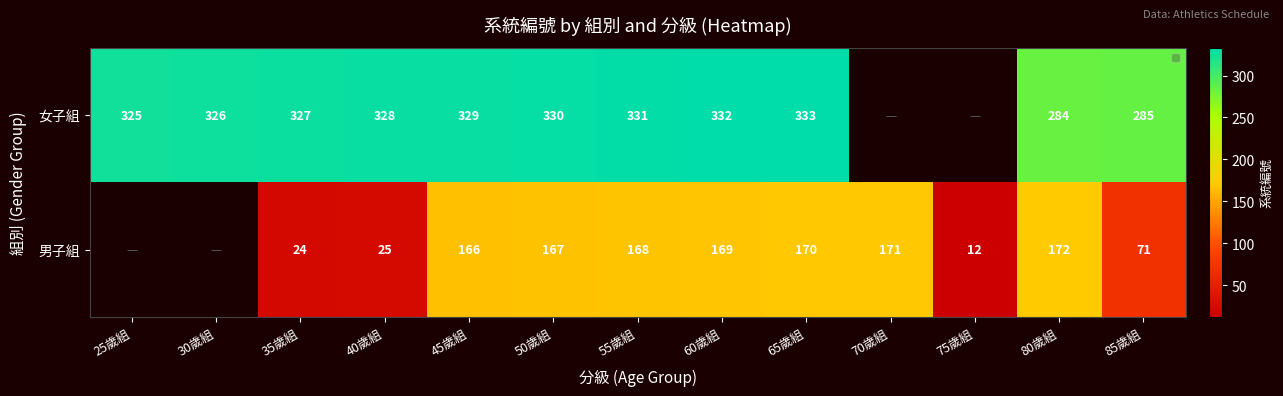

Is it true that 男子組 equals 167 at 50歲組?

True